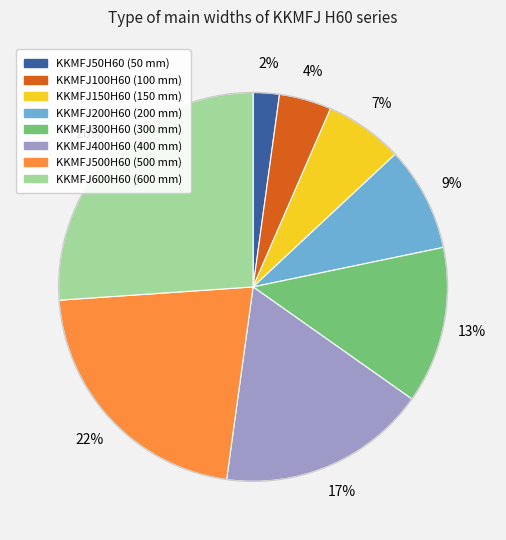

How many slices are in this pie chart?

8